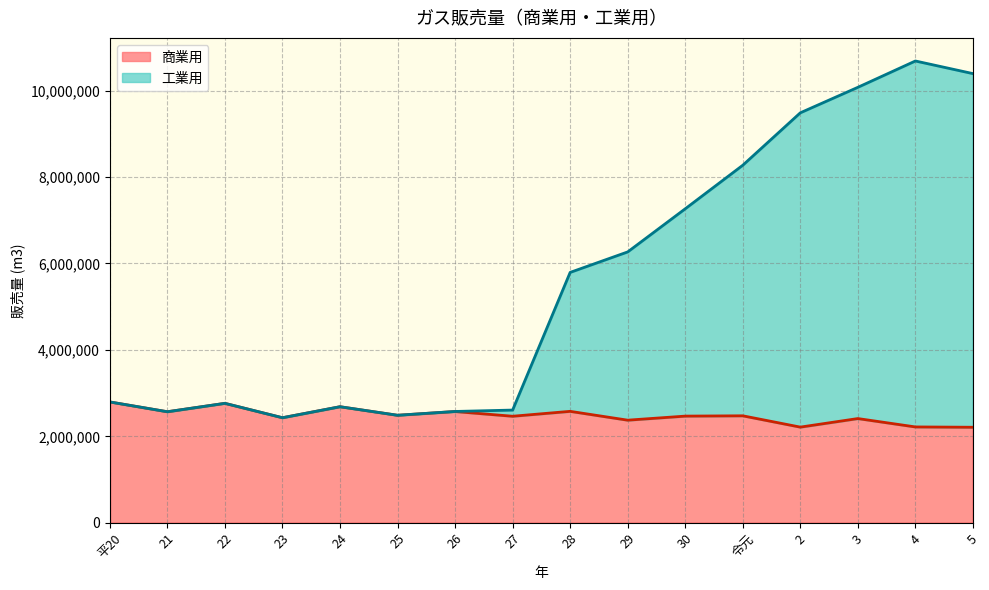

Reading left to right, extract all data points from this chart.

商業用: 2795336	2568849	2763361	2430370	2684958	2487203	2574167	2464765	2578135	2373931	2467885	2475041	2213406	2411221	2217578	2210081
工業用: 2796062	2569547	2764025	2430948	2685591	2487897	2575503	2607765	5792337	6266353	7263995	8271367	9484390	10074178	10683375	10391395